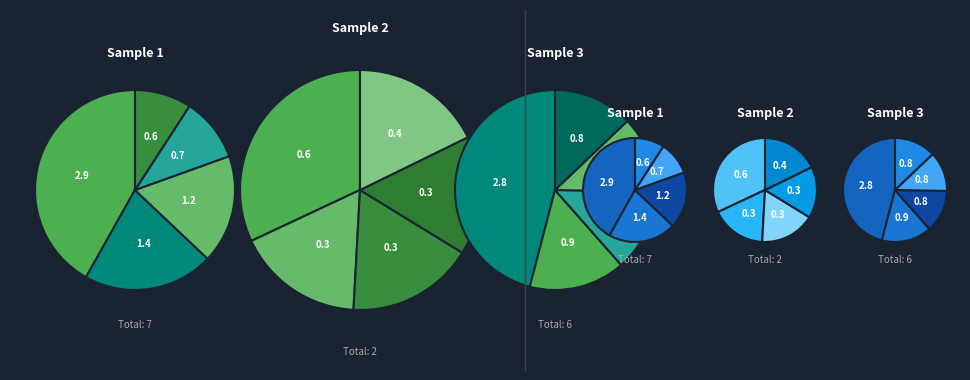

Count the number of slices in the pie.

10